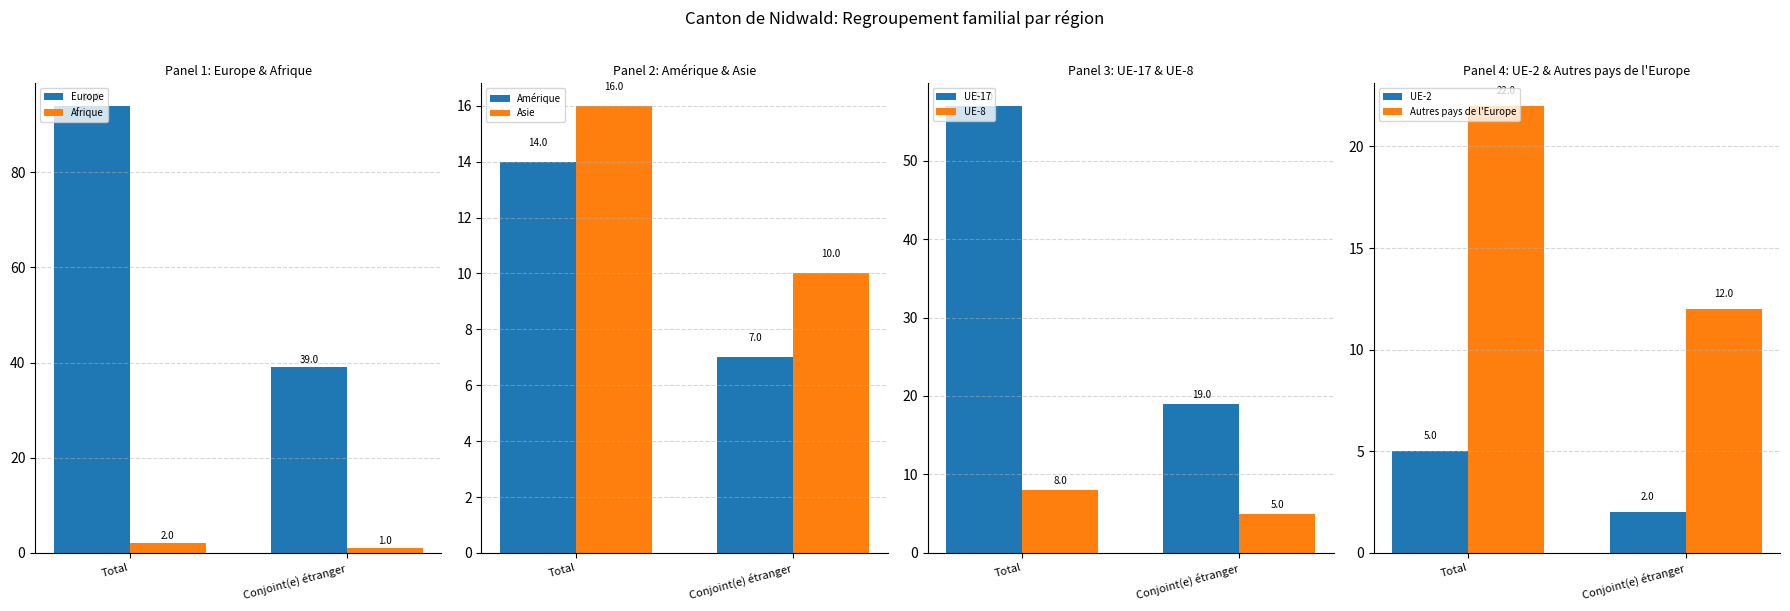

Rank the series at 5 from lowest to highest value.

Conjoint(e) étranger, Total